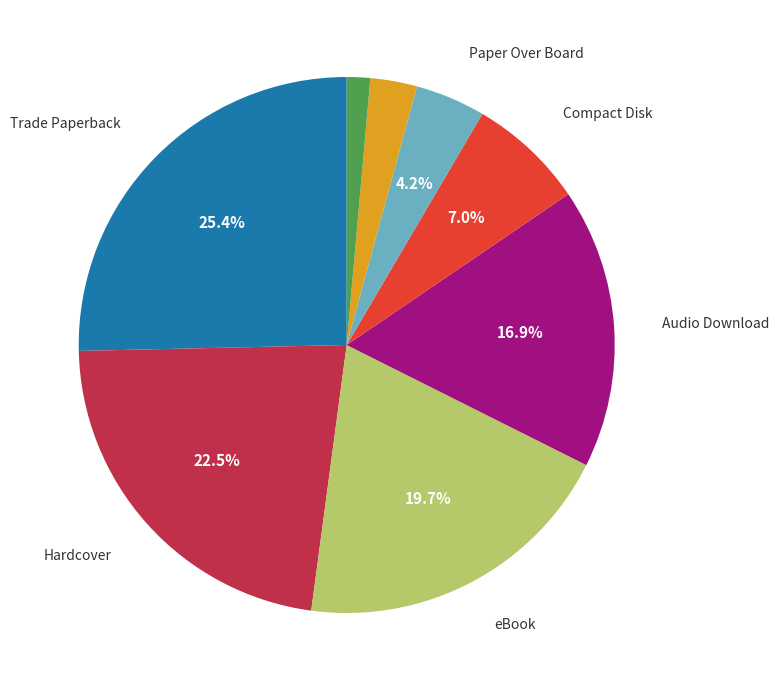

To the nearest percent, what is the difference between the largest and smallest slice percentages?

24%